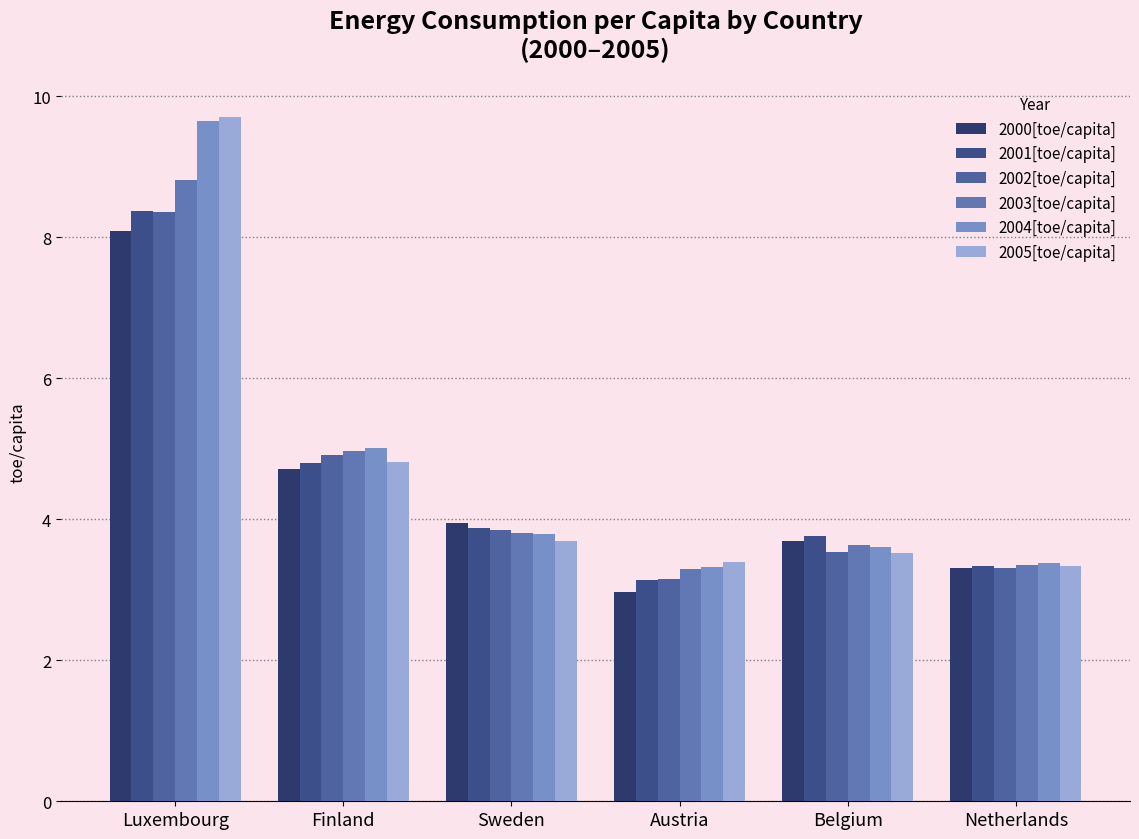

What is the label of the 6th bar from the left?

Netherlands